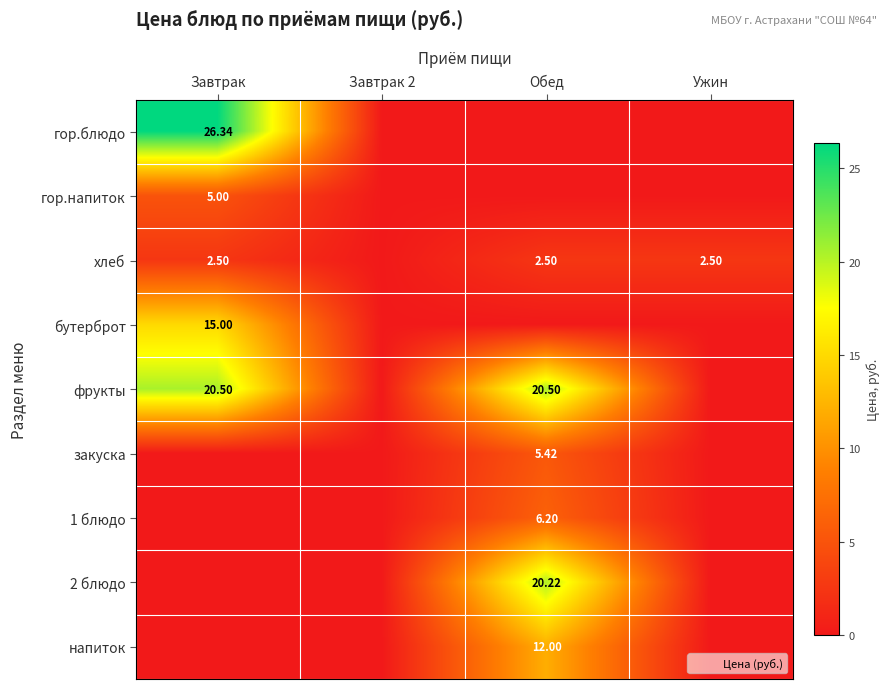

How many values in the напиток series exceed 0?

1